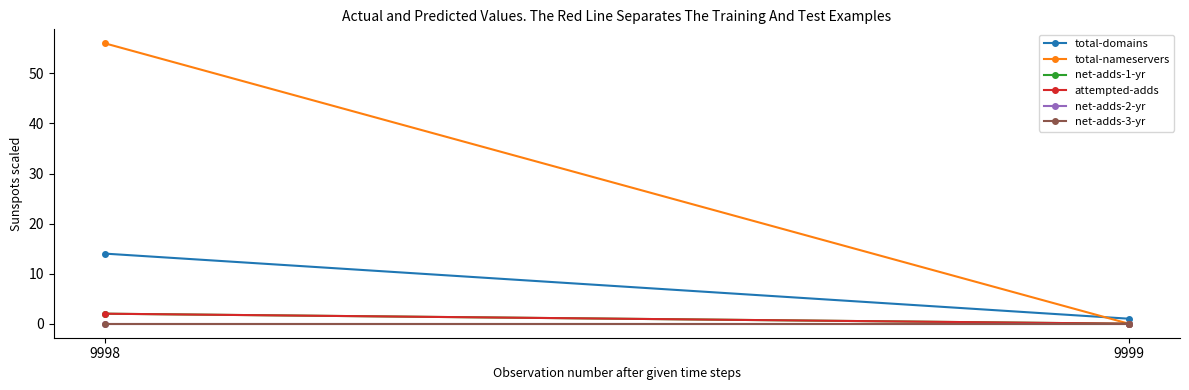

What is the difference between the maximum and minimum values in the net-adds-1-yr series?

2